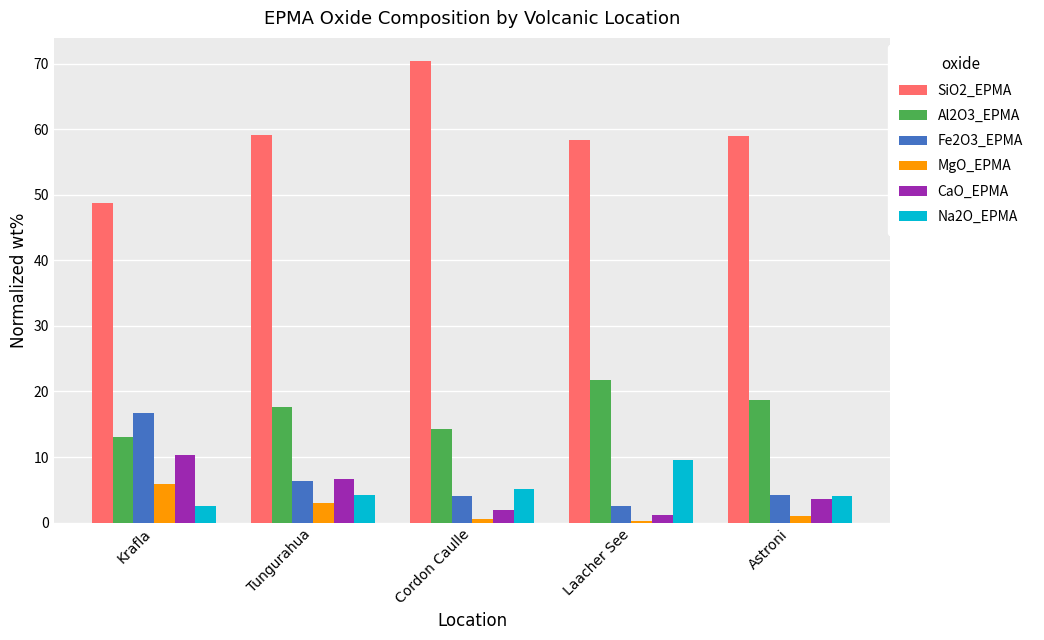

Which series has the largest total across all categories?

SiO2_EPMA